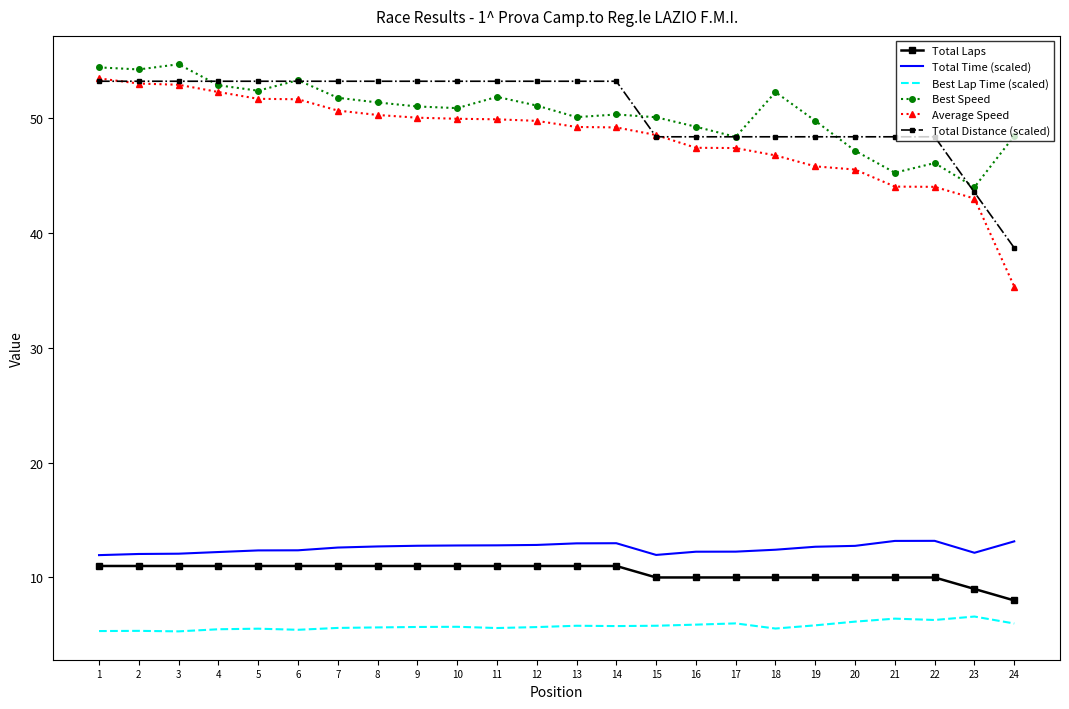

What is the sum of all Total Time (scaled) values?

301.4